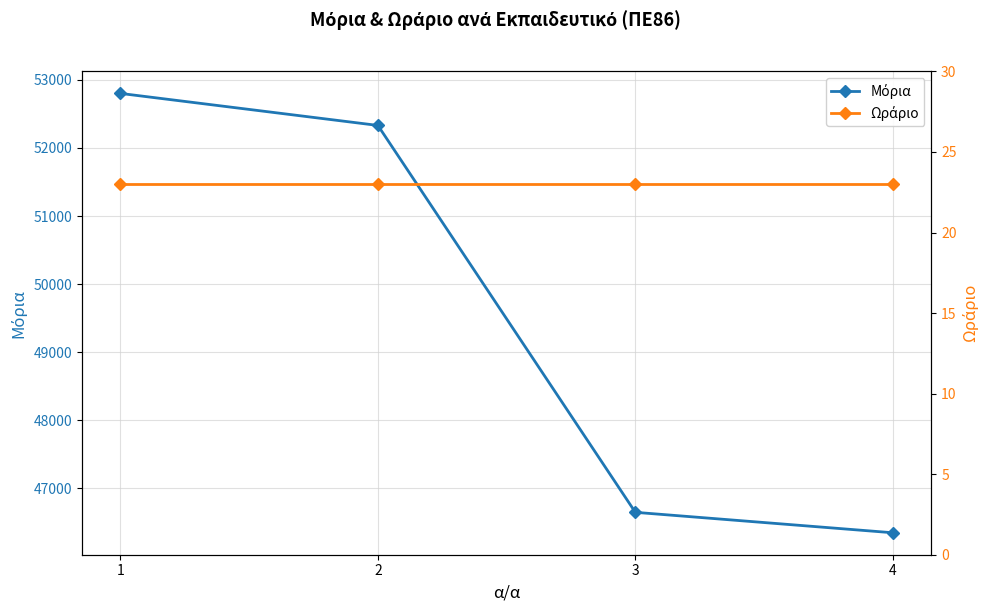

Does the chart have visible grid lines?

Yes